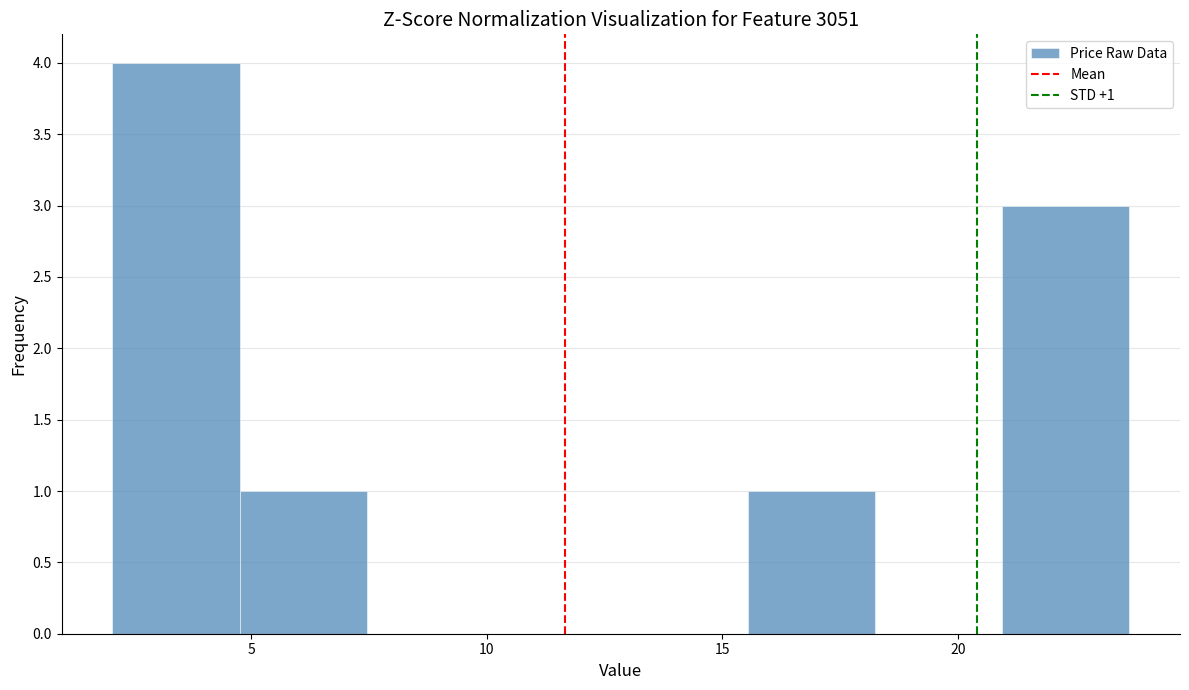

Over which range of the x-axis is the bar tallest?

2.0 to 4.5